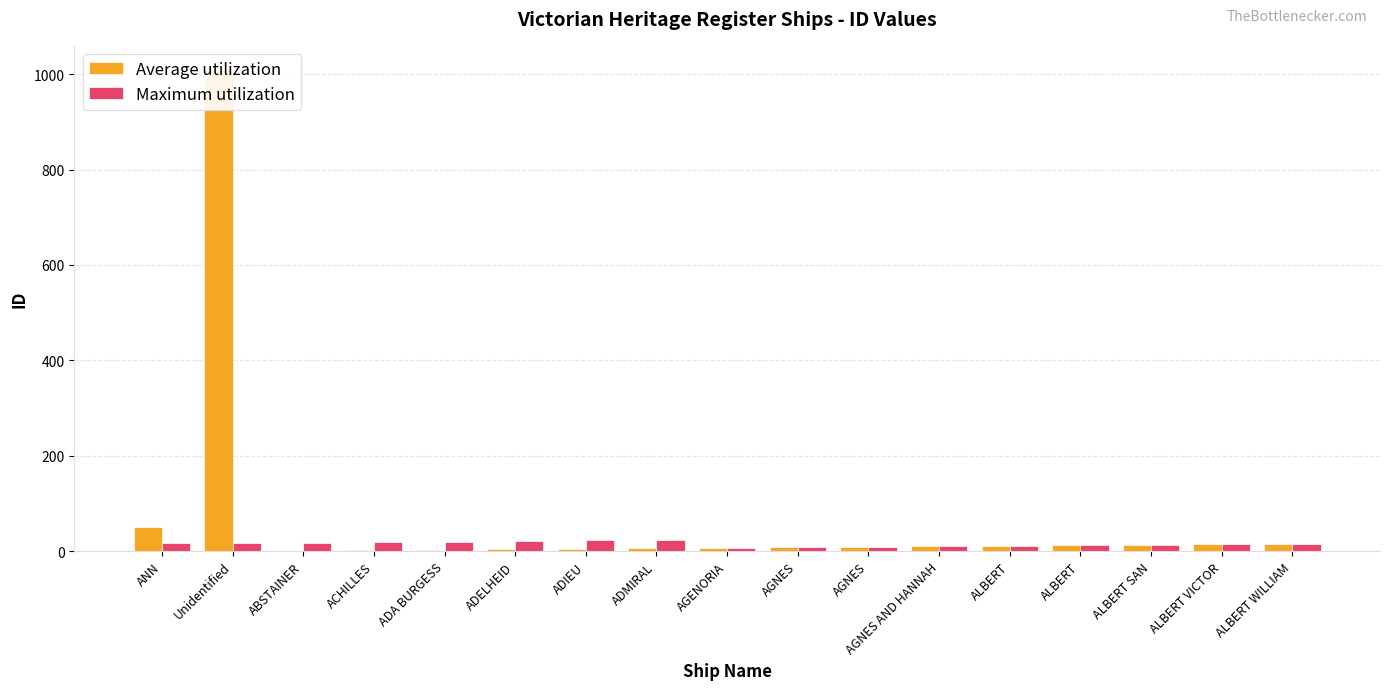

Rank the series by their average value, from highest to lowest.

Average utilization, Maximum utilization